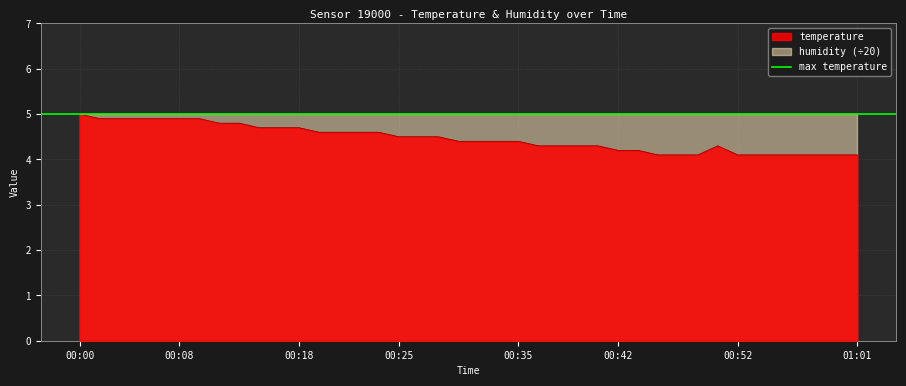

True or false: the data shows 4.7 at 00:16.

True